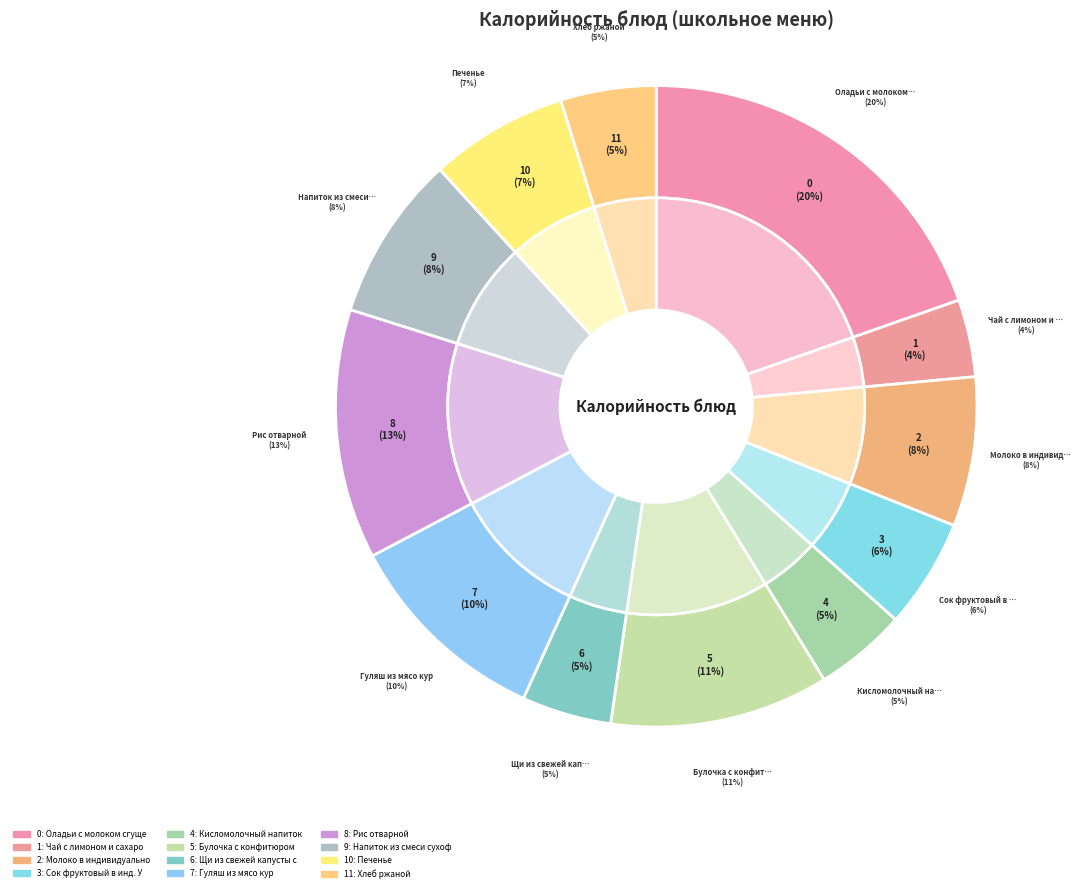

Between Чай с лимоном и сахаром and Оладьи с молоком сгущеным, which is larger?

Оладьи с молоком сгущеным